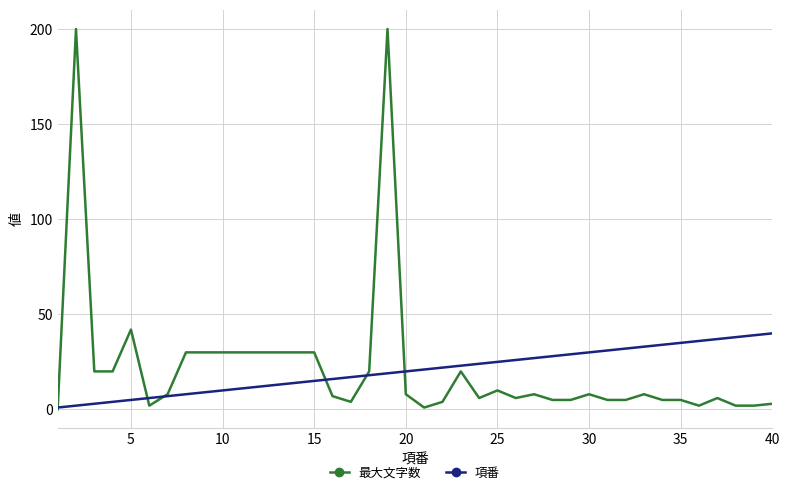

List the series in order of their peak value, highest first.

最大文字数, 項番